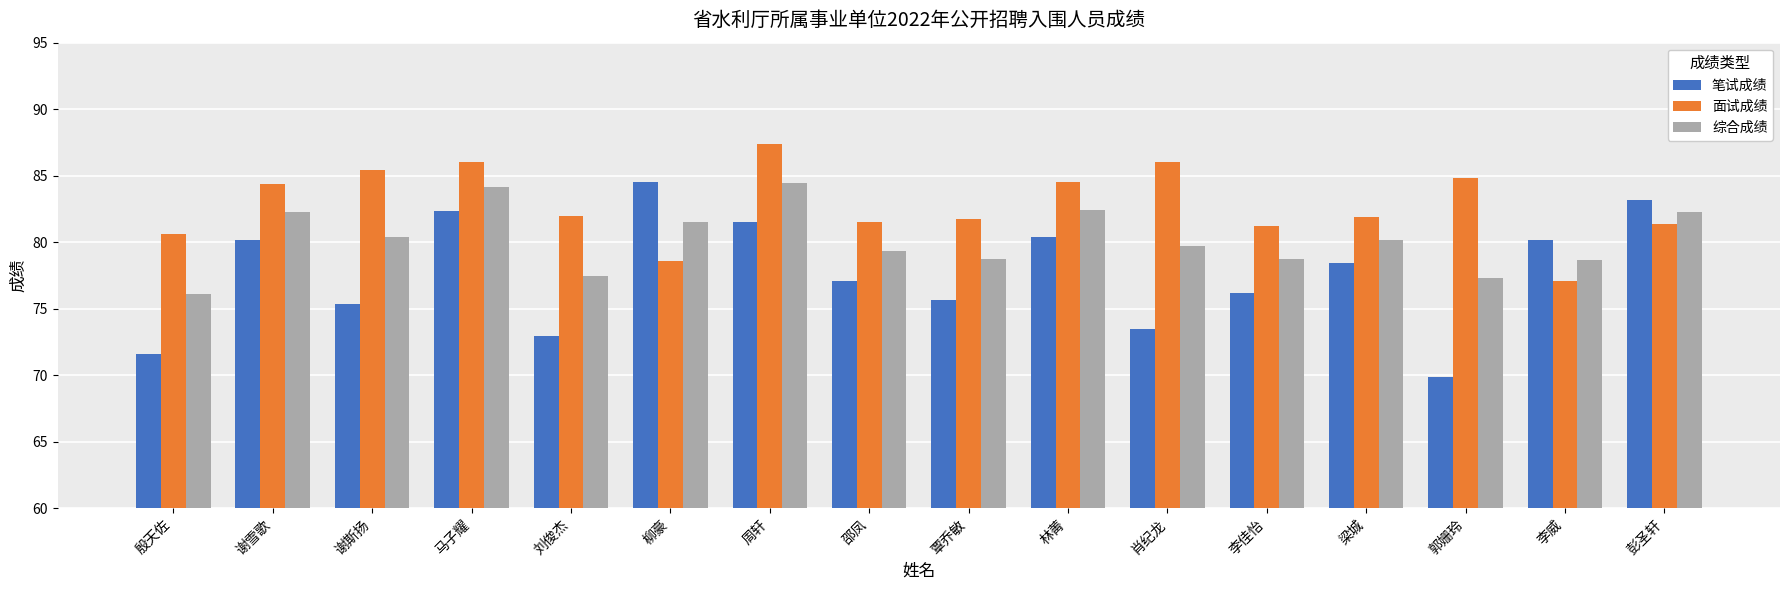

What is the value of the 笔试成绩 bar at the 6th from the left?

84.5